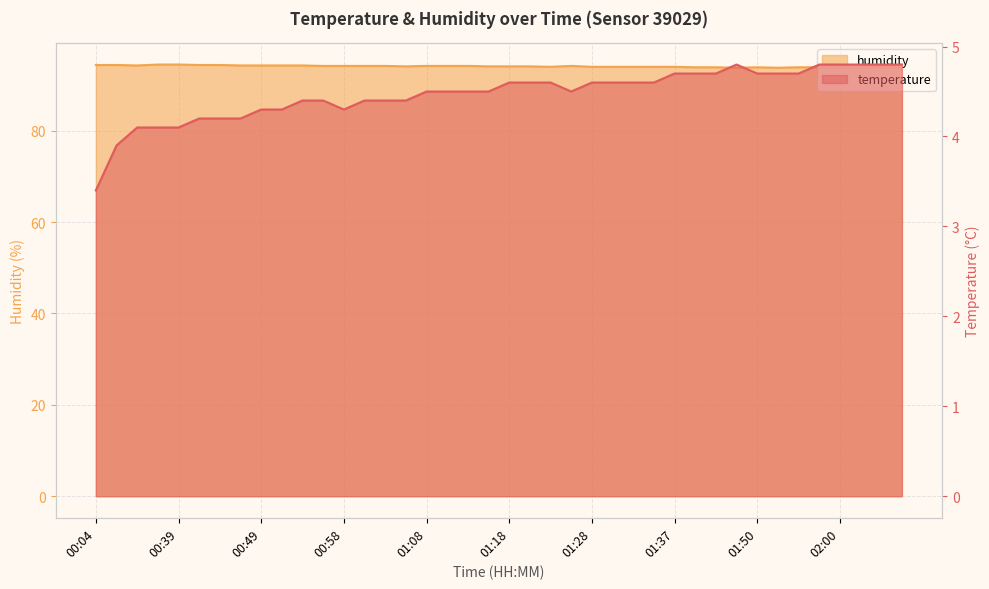

List the series in order of their peak value, lowest first.

temperature, humidity